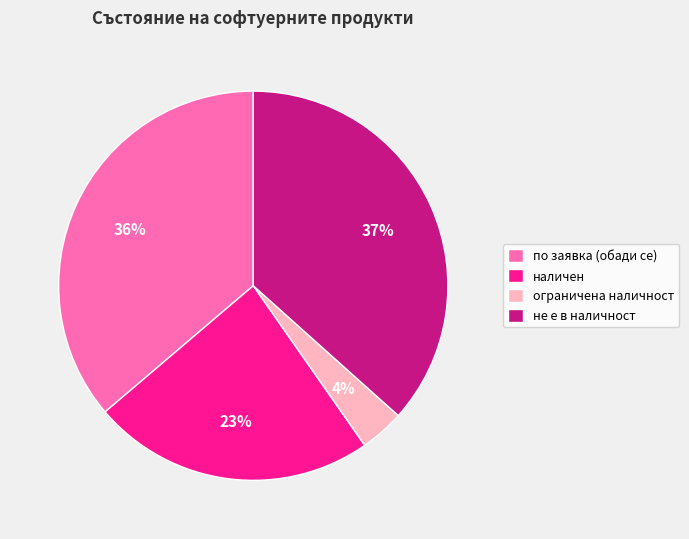

To the nearest percent, what percentage of the pie is по заявка (обади се)?

36%